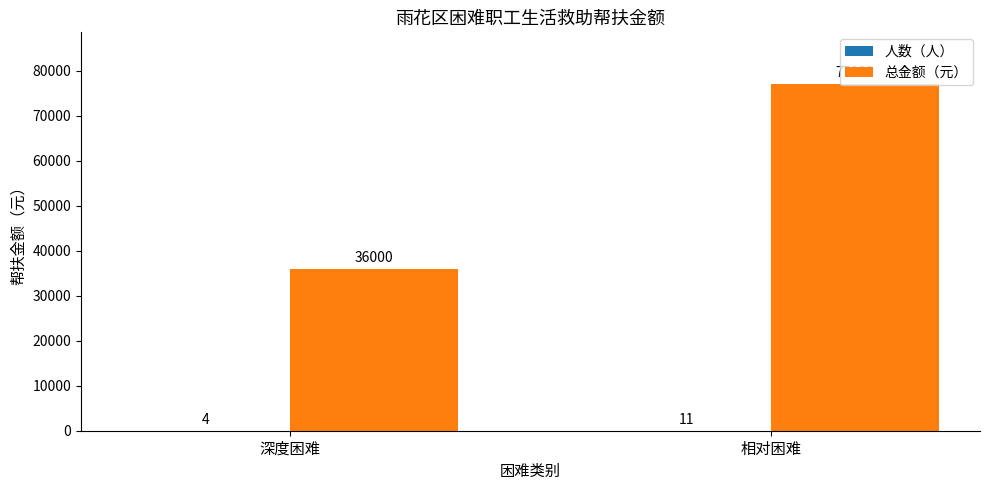

What is the highest value of the 总金额（元） series?

77000